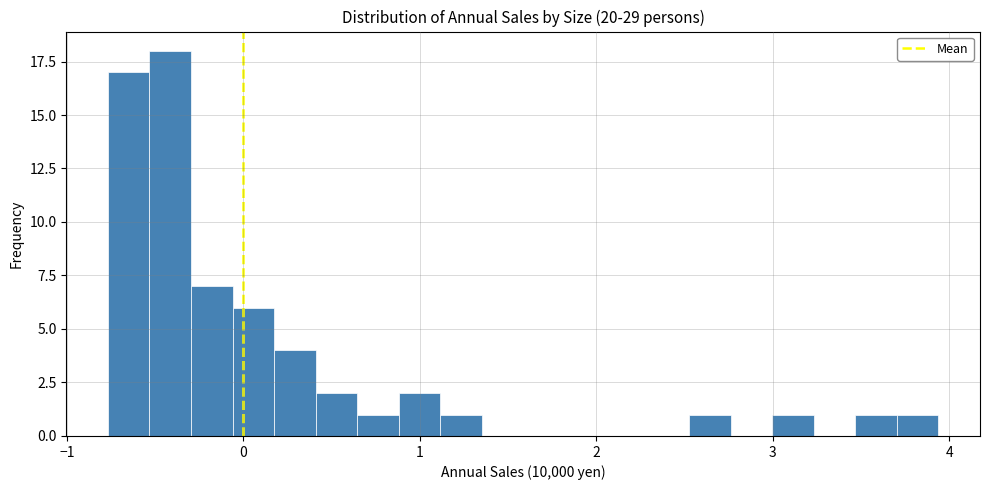

Read against the x-axis, roughly where is the centre of the tallest bar?

-0.4